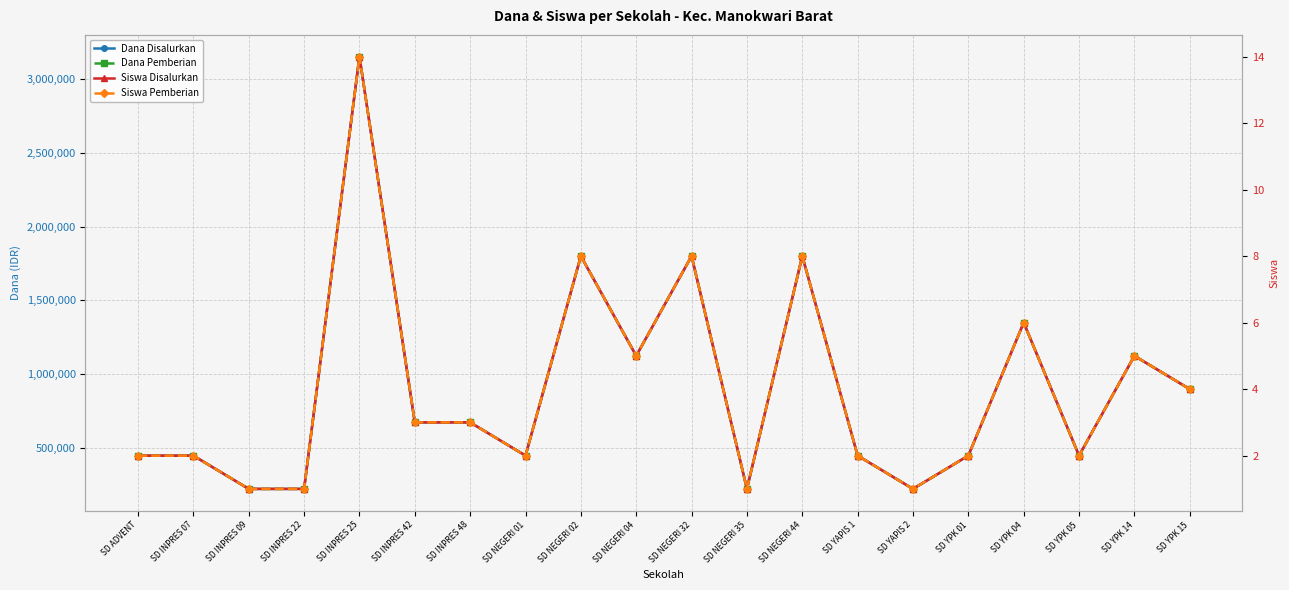

Which series changed the most between SD INPRES 42 and SD NEGERI 44?

Dana Disalurkan